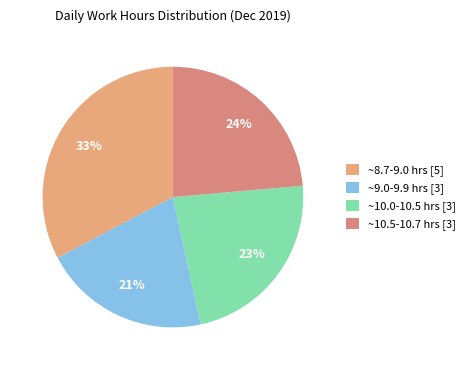

Does any single category account for the majority?

No